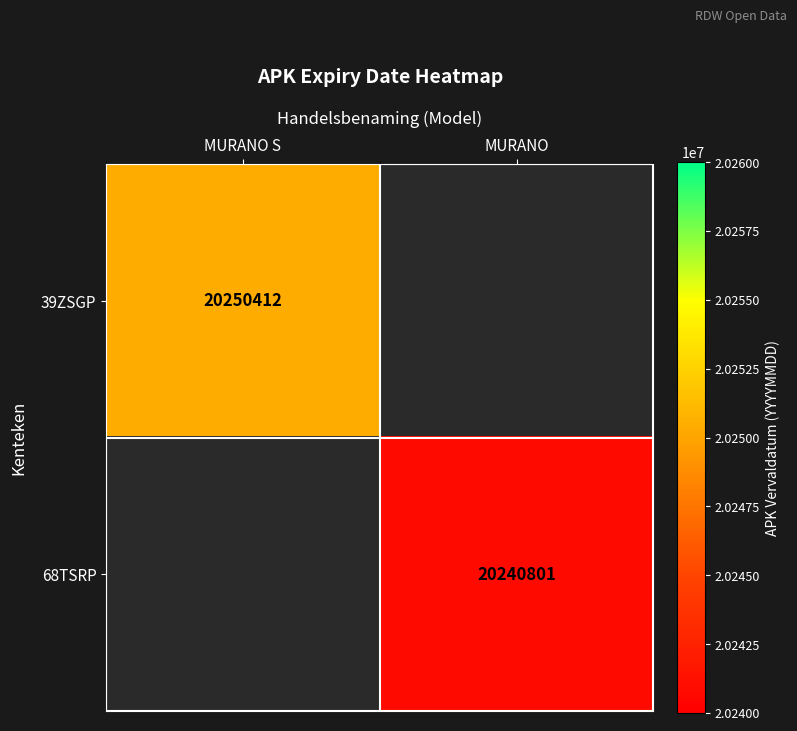

Is the value of 68TSRP at MURANO greater than the value of 39ZSGP at MURANO S?

No